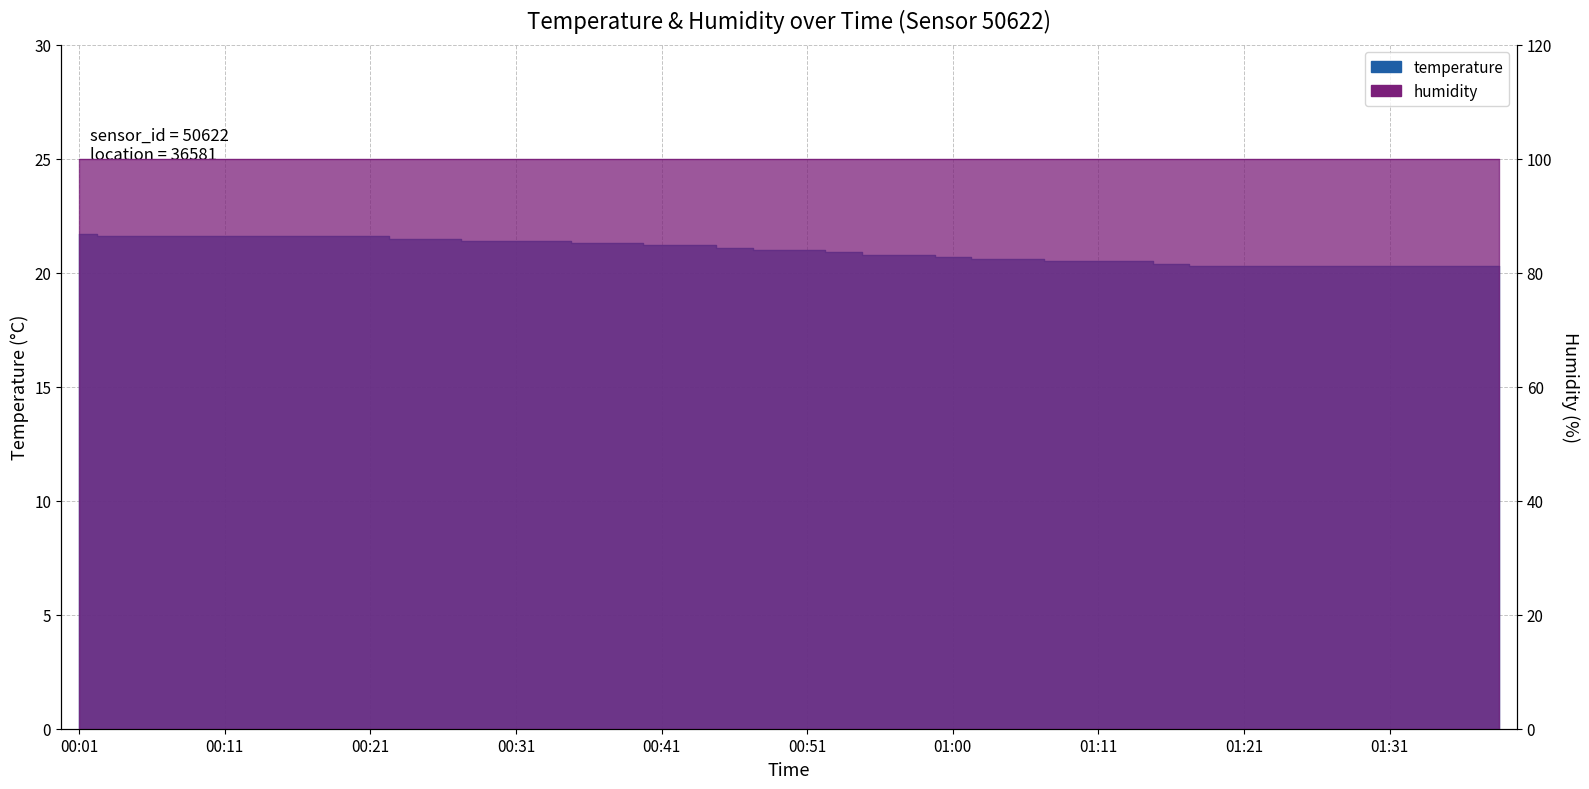

Reading right to left, transcribe all the data shown in this chart.

01:38=20.3	01:36=20.3	01:33=20.3	01:31=20.3	01:28=20.3	01:26=20.3	01:23=20.3	01:21=20.3	01:18=20.3	01:16=20.4	01:13=20.5	01:11=20.5	01:08=20.5	01:05=20.6	01:03=20.6	01:00=20.7	00:58=20.8	00:55=20.8	00:53=20.9	00:51=21.0	00:48=21.0	00:46=21.1	00:43=21.2	00:41=21.2	00:38=21.3	00:36=21.3	00:33=21.4	00:31=21.4	00:28=21.4	00:26=21.5	00:23=21.5	00:21=21.6	00:18=21.6	00:16=21.6	00:14=21.6	00:11=21.6	00:09=21.6	00:06=21.6	00:04=21.6	00:01=21.7